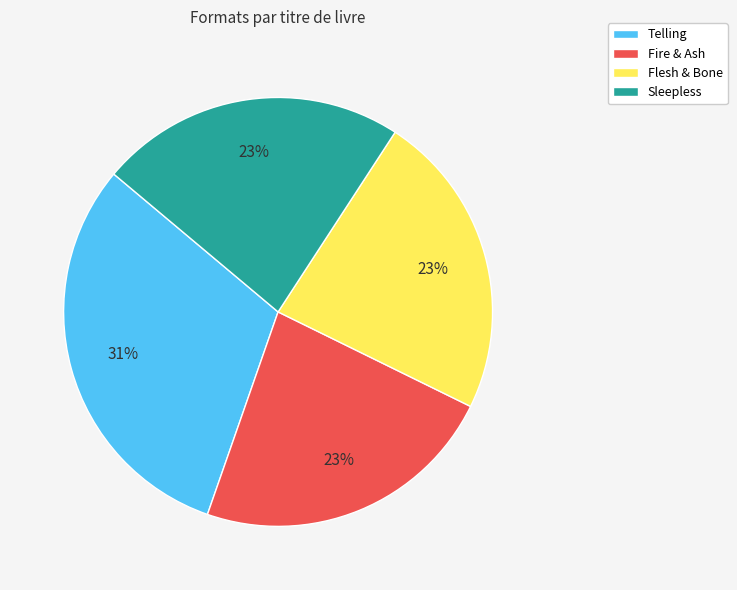

Is it true that Fire & Ash is 23% of the pie?

True